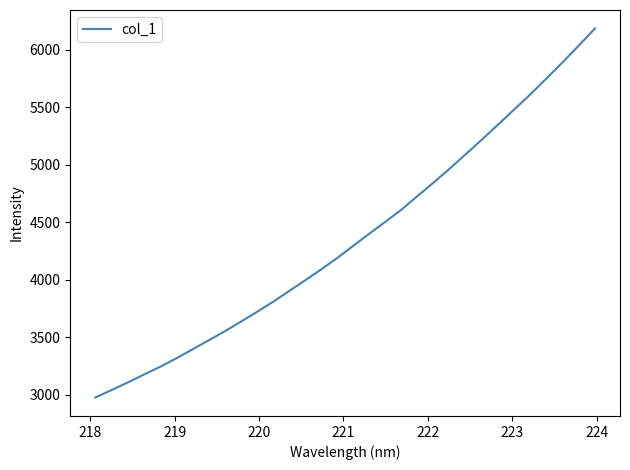

What is the maximum value shown in the chart?

6187.0